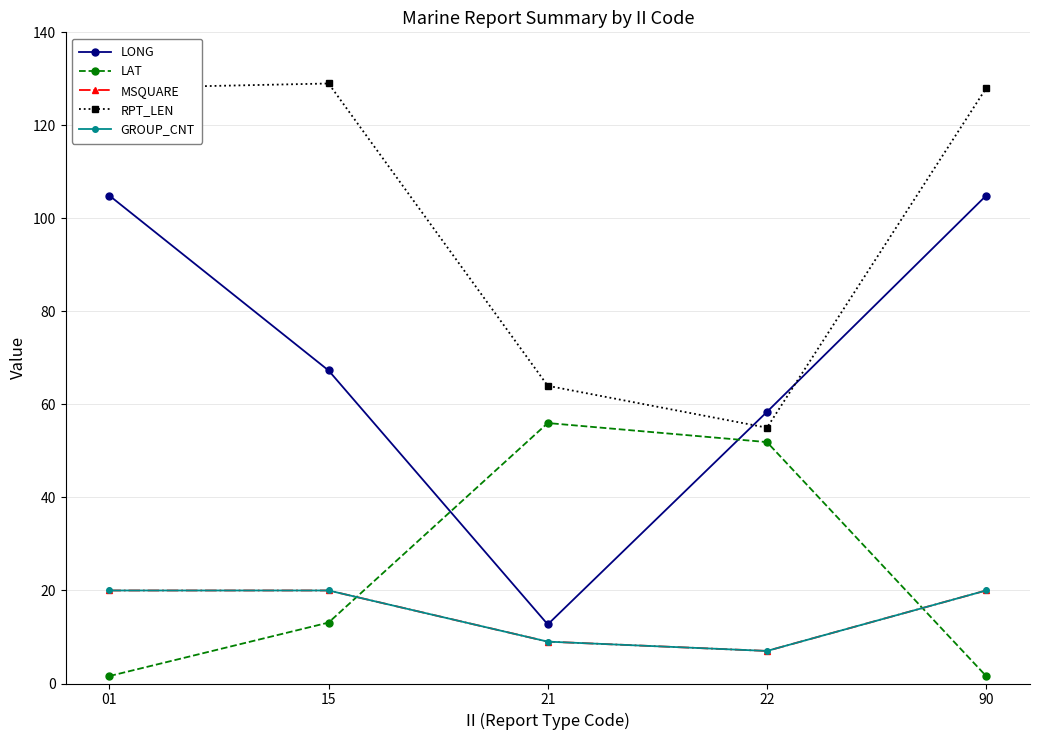

Reading left to right, what are all the values shown in this chart?

LONG: 104.9	67.3	12.7	58.4	104.9
LAT: 1.6	13.1	56.0	51.9	1.6
MSQUARE: 20.0	20.0	9.0	7.0	20.0
RPT_LEN: 128.0	129.0	64.0	55.0	128.0
GROUP_CNT: 20.0	20.0	9.0	7.0	20.0